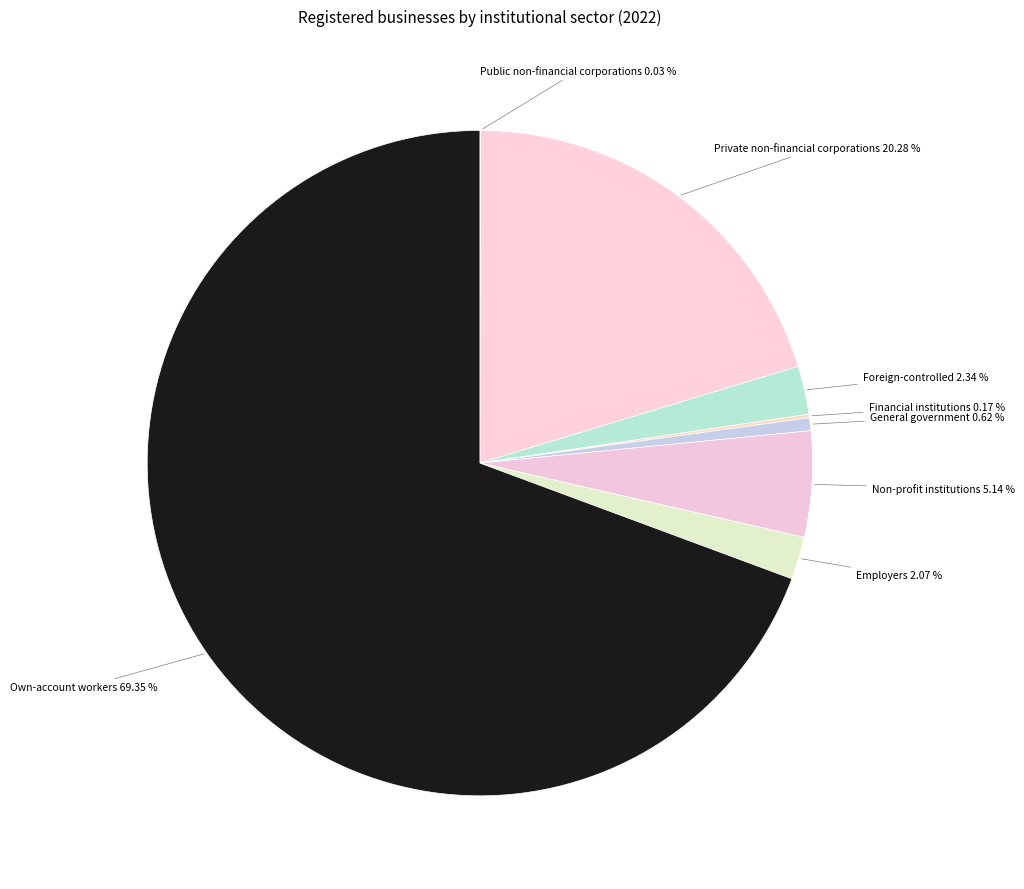

Which slice is the largest?

Own-account workers